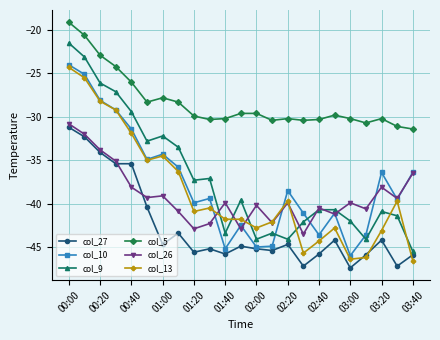

What are all the series names shown in the legend?

col_27, col_10, col_9, col_5, col_26, col_13